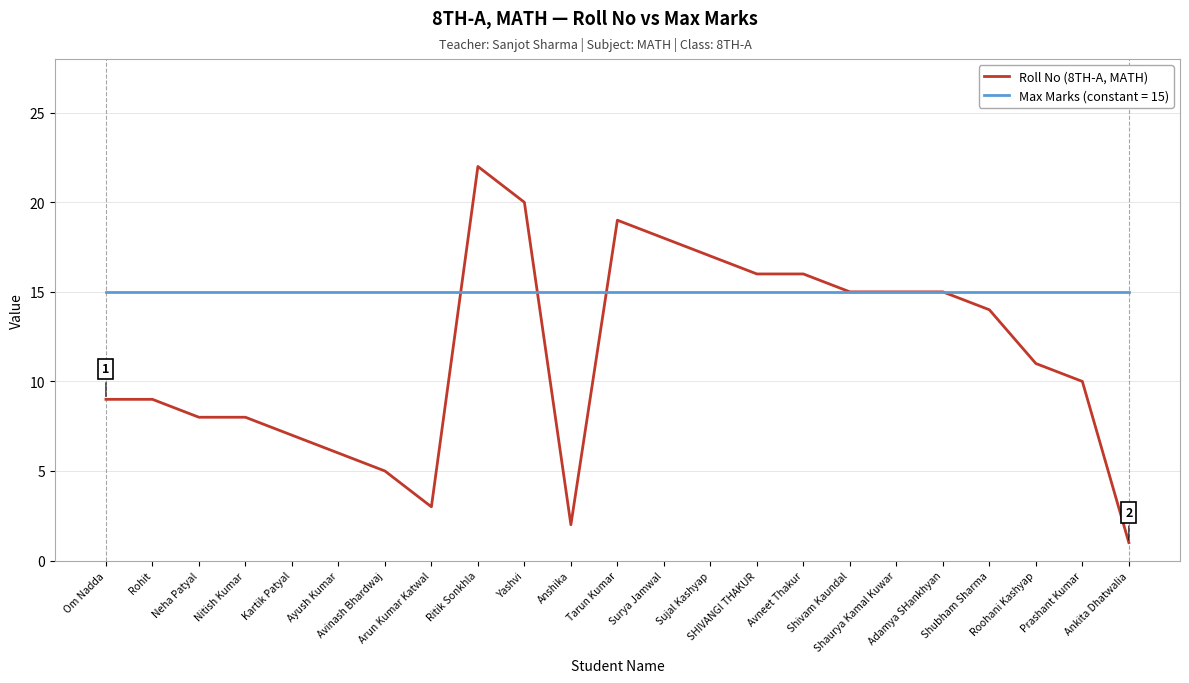

Which series has the widest spread of values?

Roll No (8TH-A, MATH)